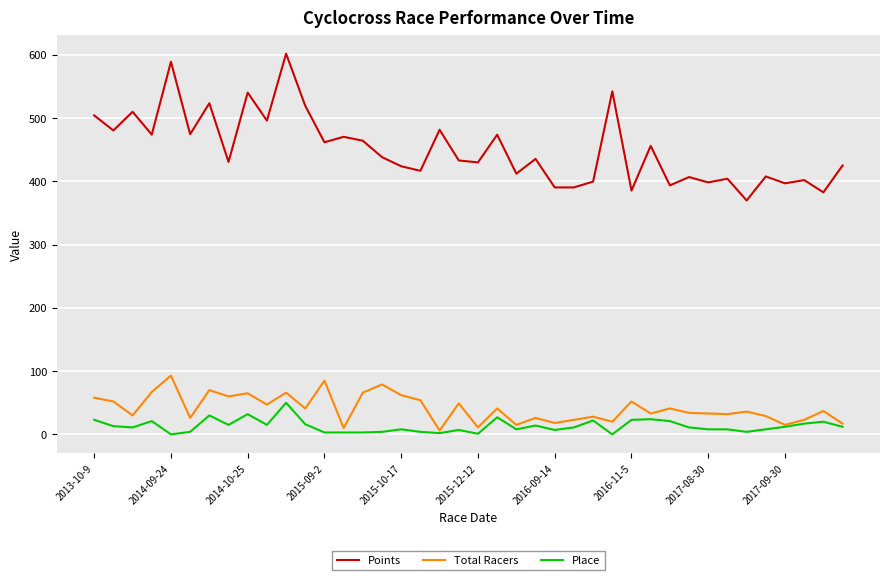

Which series has the largest total across all categories?

Points